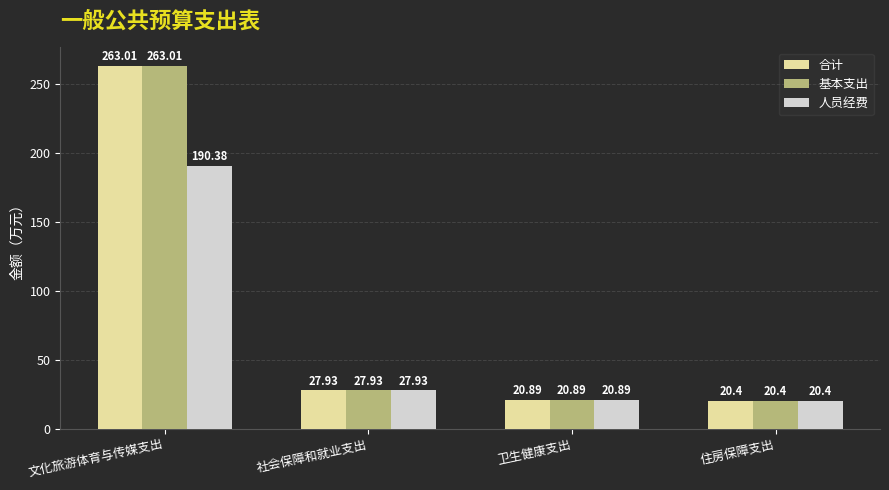

Does the chart contain stacked bars?

No